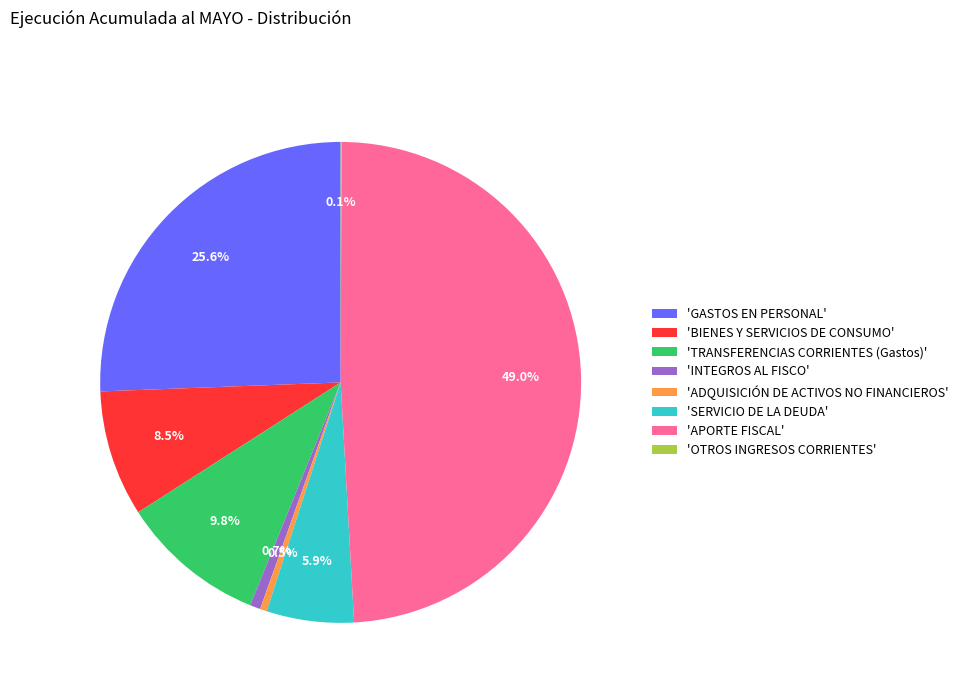

What is the ratio of the value at 'APORTE FISCAL' to the value at 'BIENES Y SERVICIOS DE CONSUMO'?

5.8